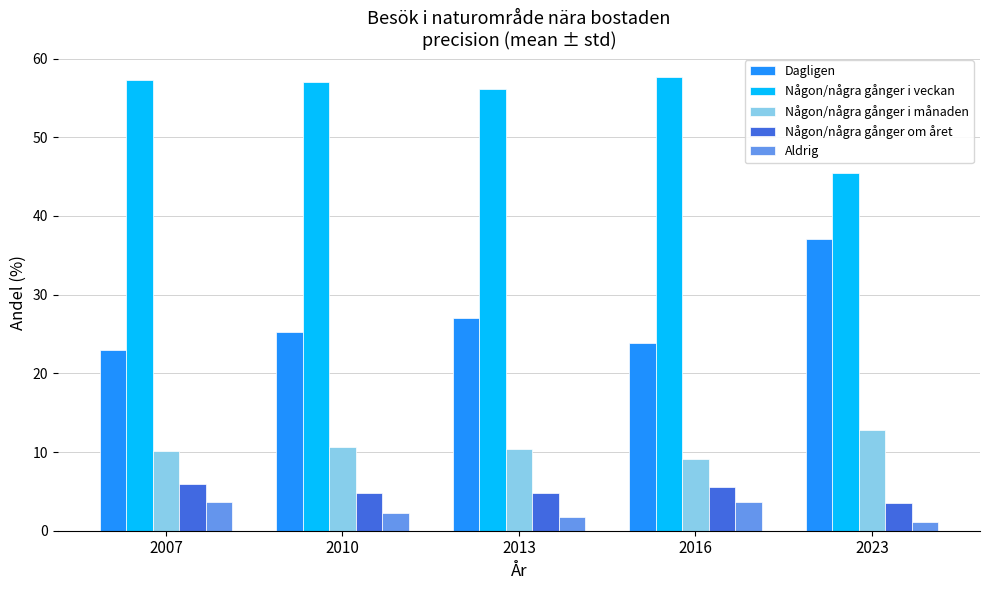

List the series in order of their peak value, lowest first.

Aldrig, Någon/några gånger om året, Någon/några gånger i månaden, Dagligen, Någon/några gånger i veckan